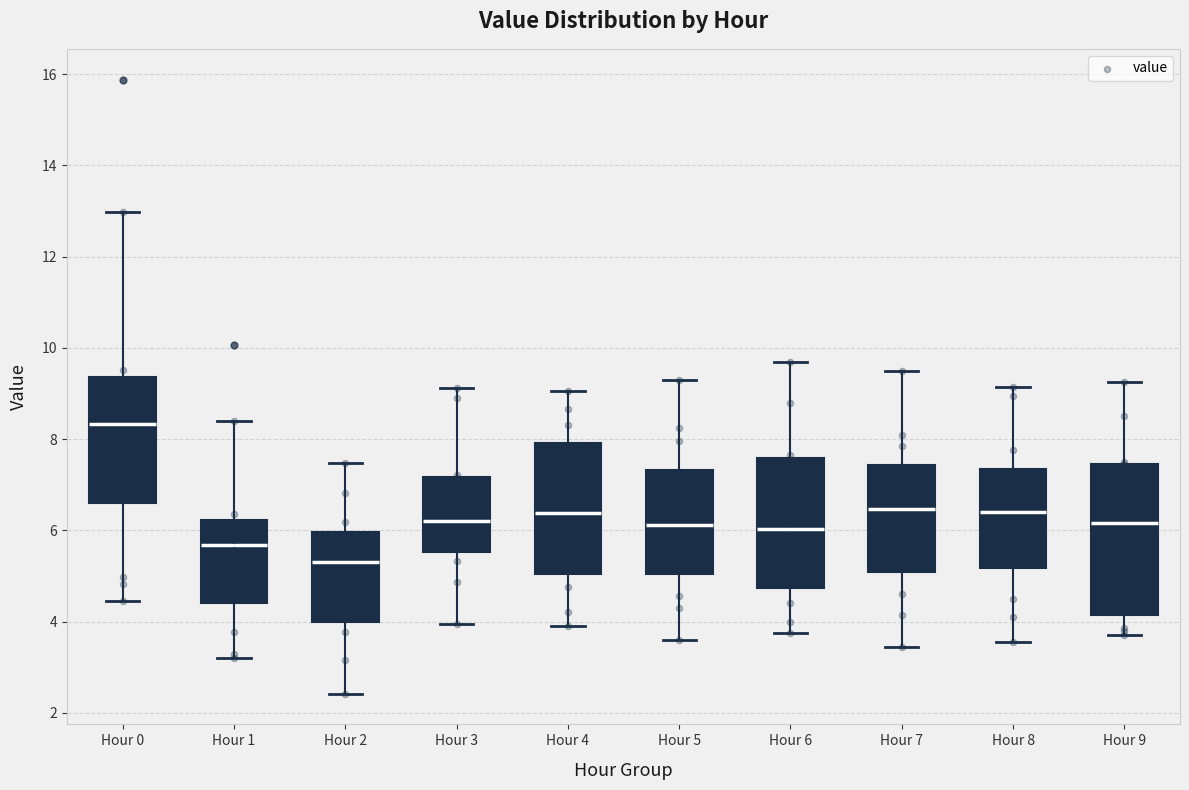

Where is the lower edge of the box for Hour 3 on the y-axis? The values are not printed on the chart, so give them approximately, as read against the axis.

5.6